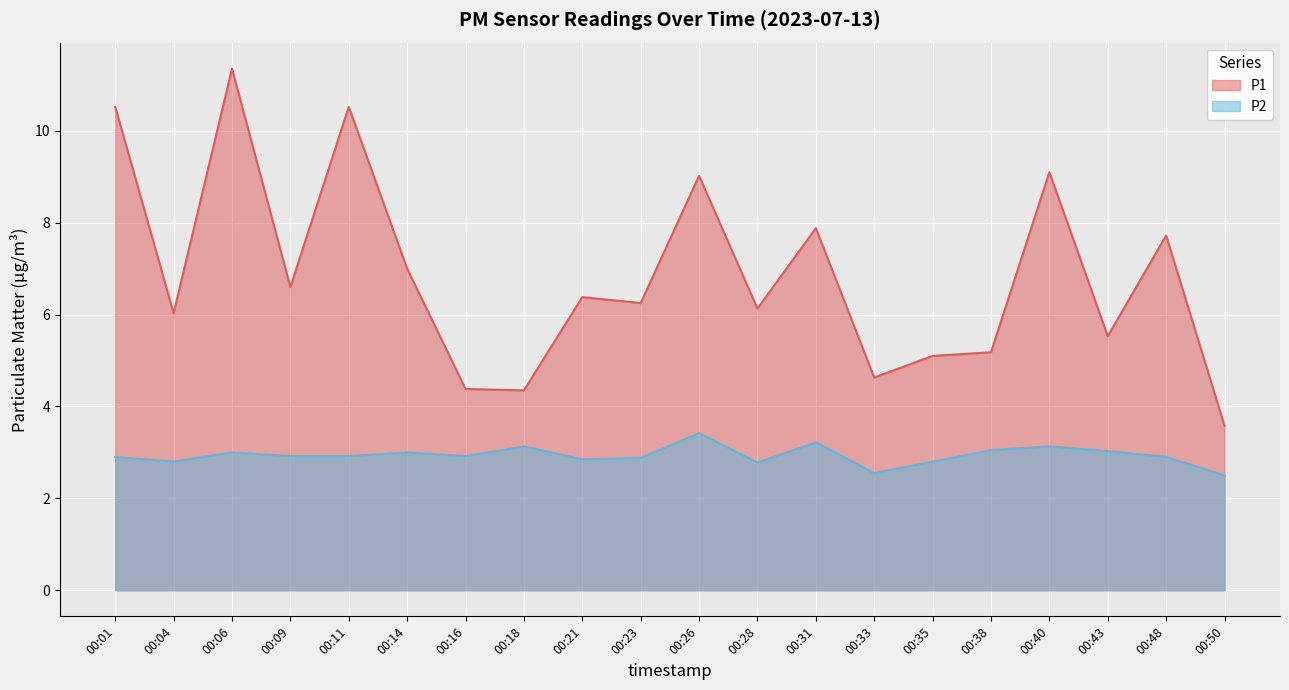

The P2 series shows 1.9 at 00:16. True or false?

False